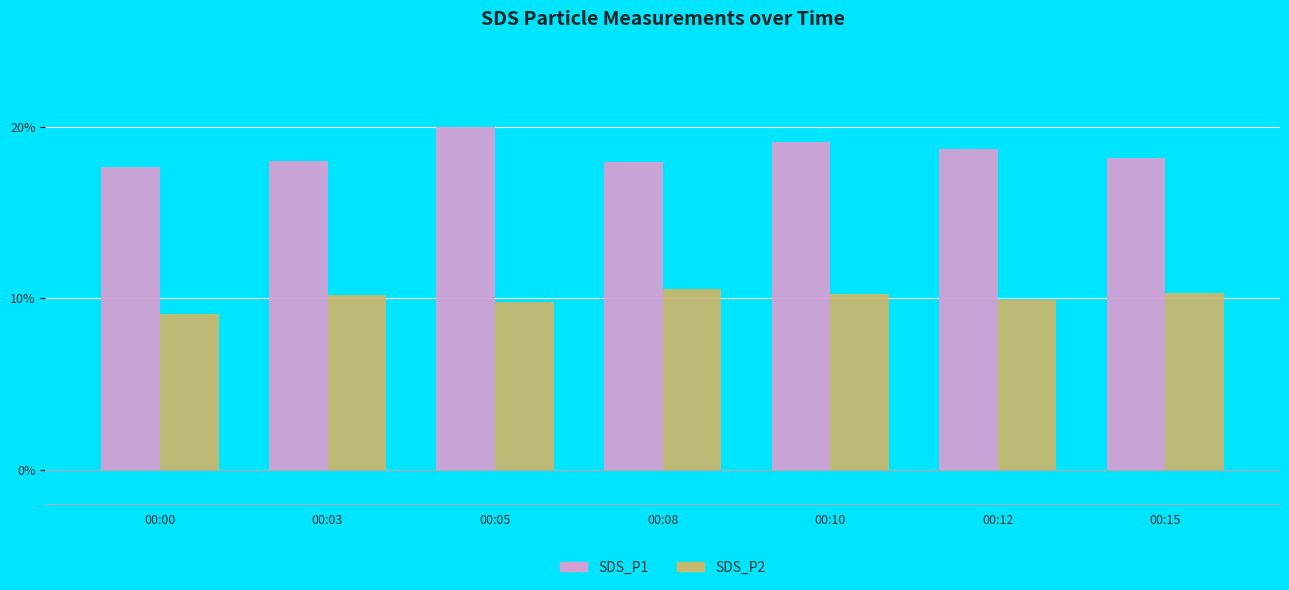

Which series has the largest total across all categories?

SDS_P1